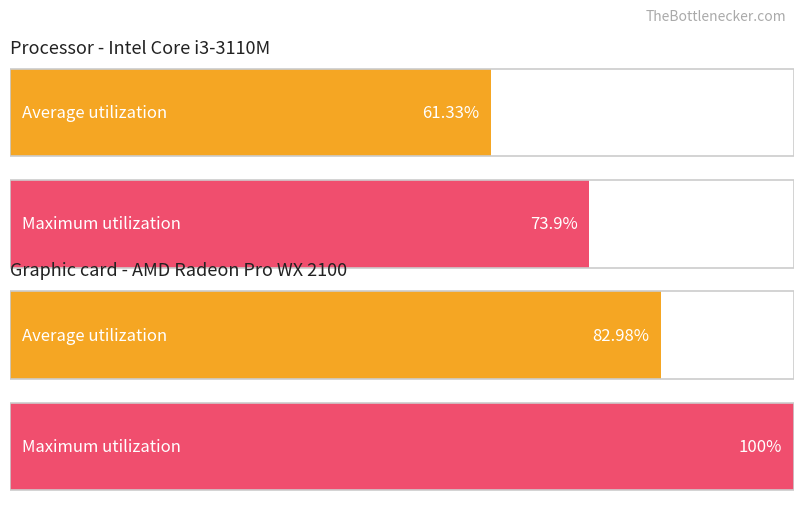

Are the bars grouped side by side (vs. stacked)?

Yes